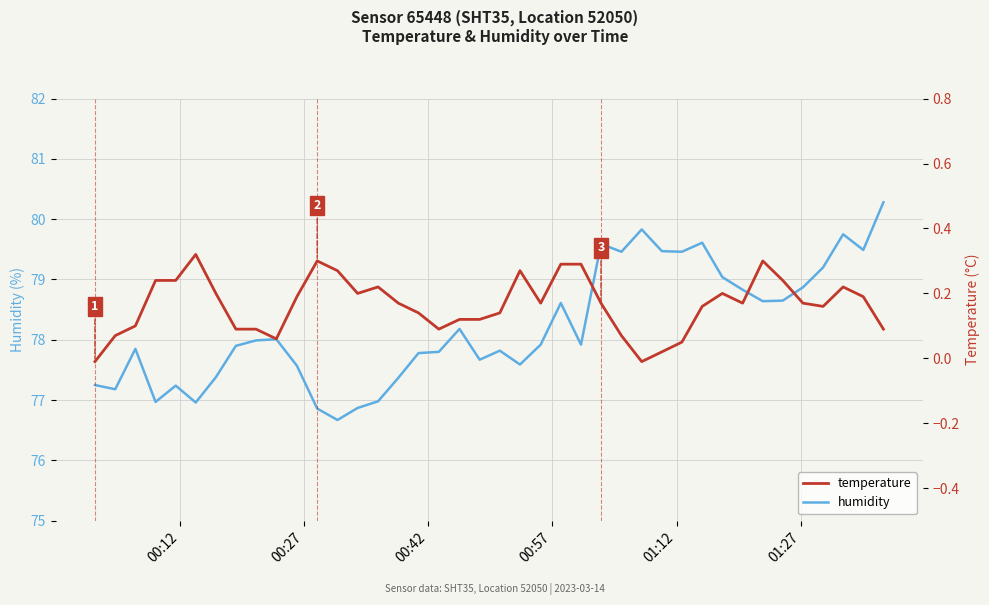

What is the highest value of the temperature series?

0.3